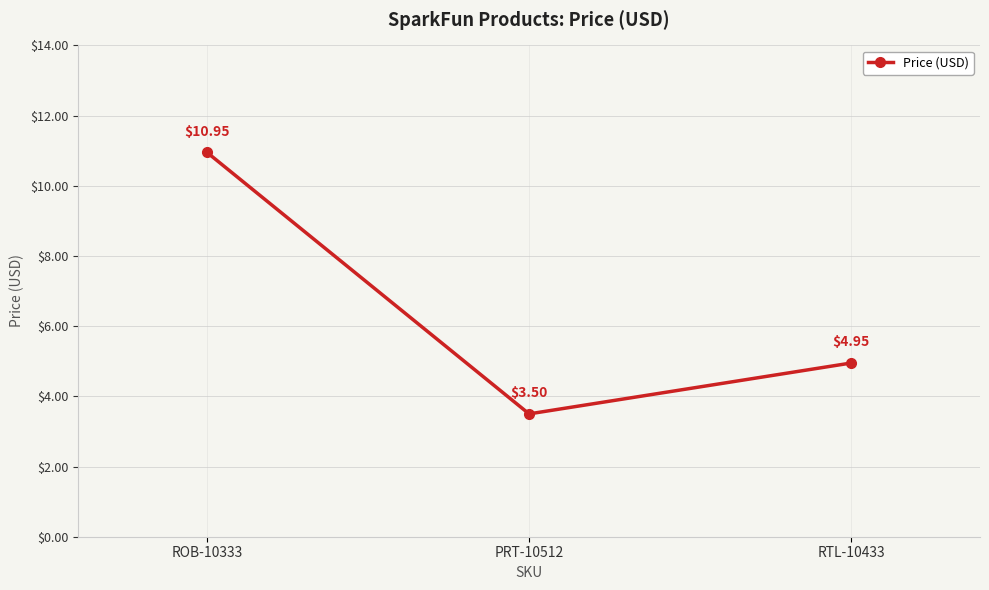

What is the sum of all values?

19.4